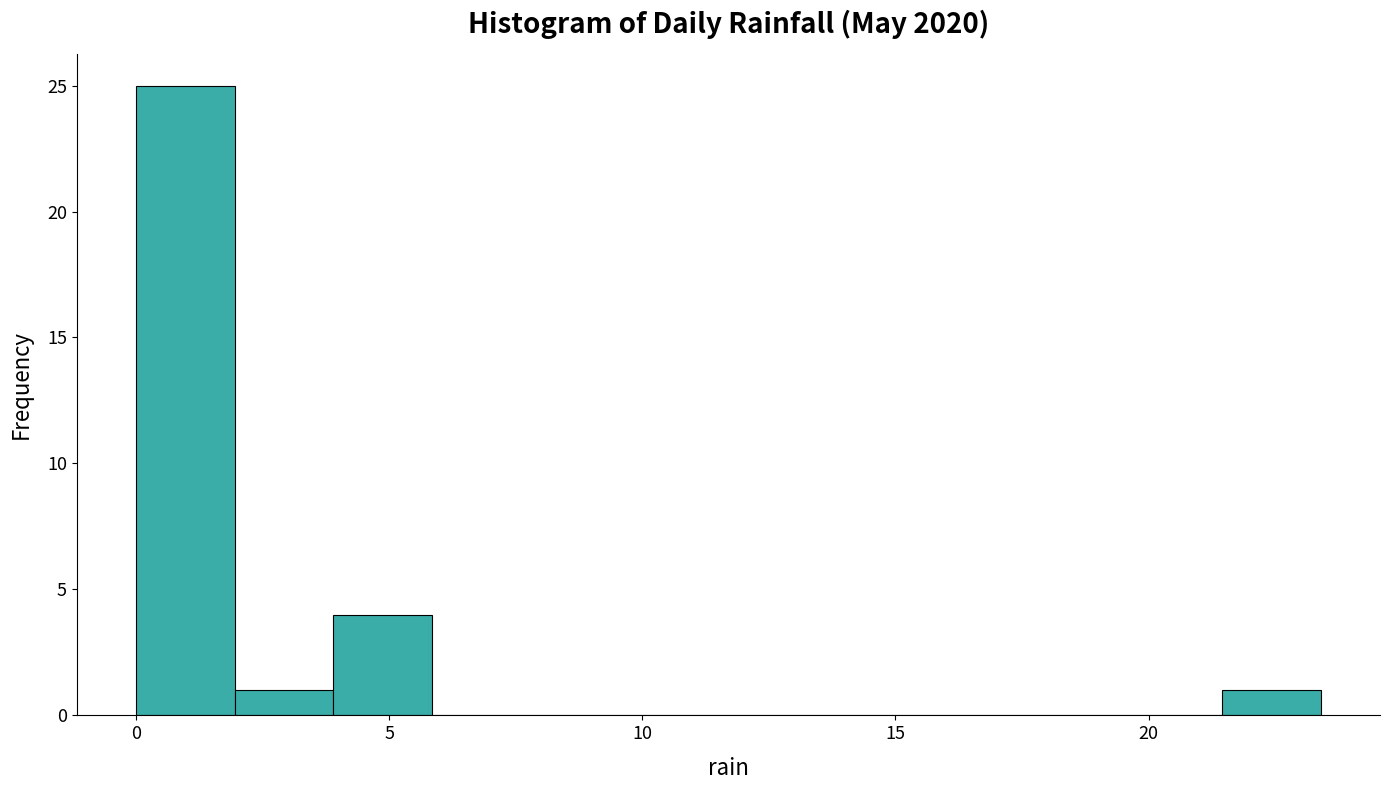

Around what value on the x-axis is the tallest bar? Give the approximate position of its centre, as read against the axis.

1.0